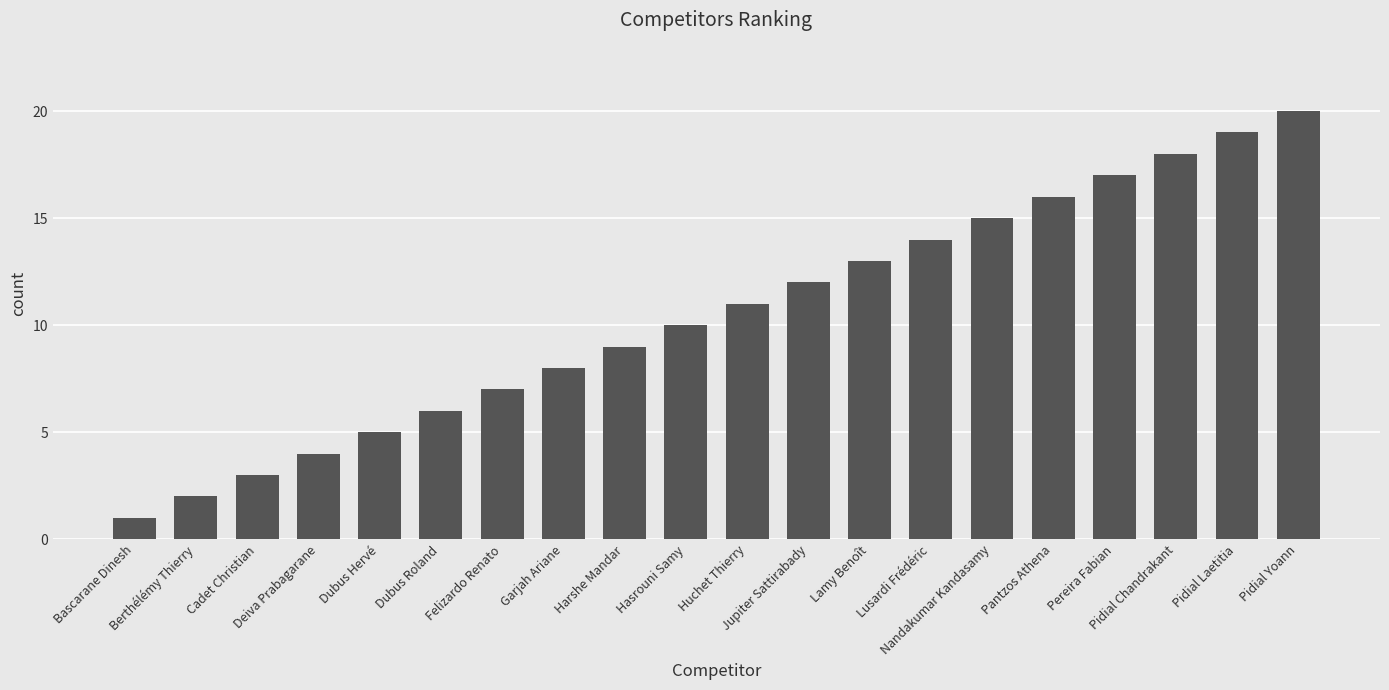

Is it true that the value at Berthélémy Thierry is 1?

False